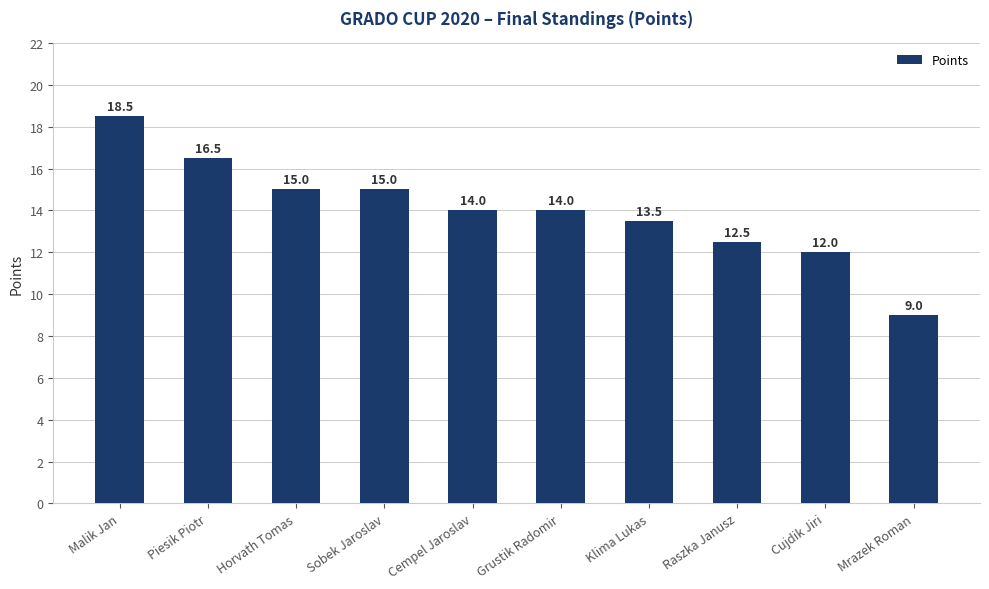

What is the change in value from Piesik Piotr to Sobek Jaroslav?

-1.5